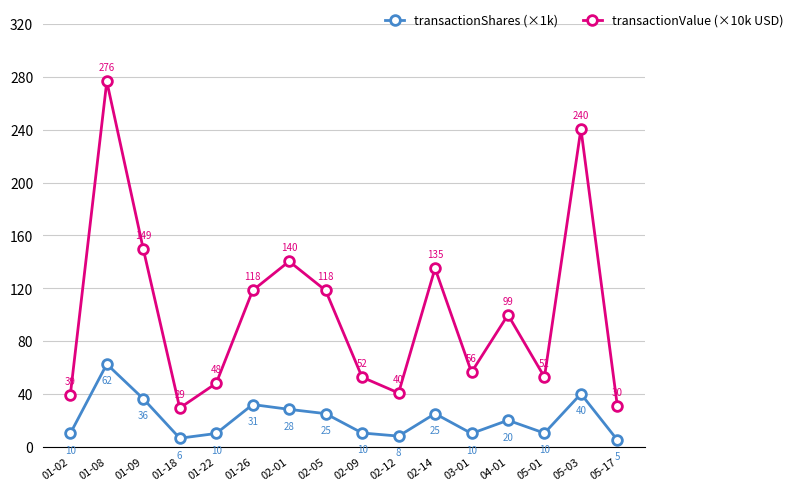

Does the chart display data point markers on the line(s)?

Yes